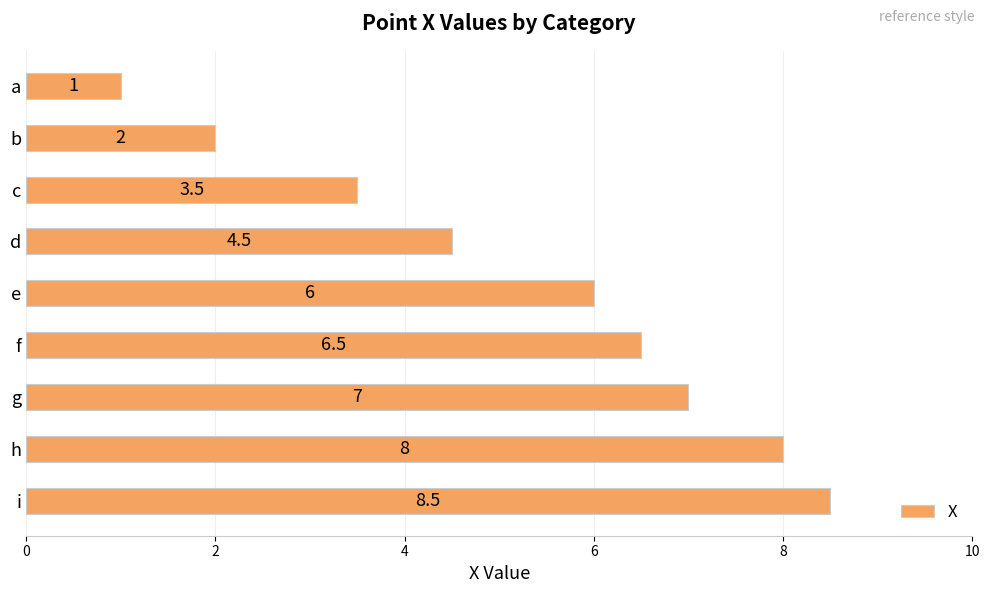

At which label is the value closest to 4?

c